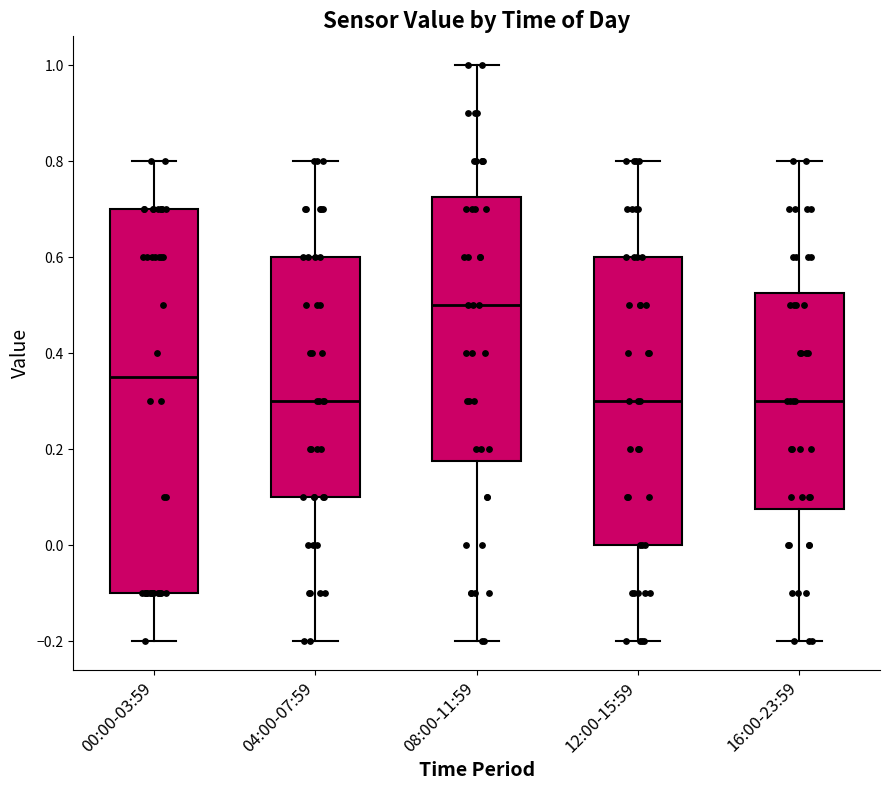

Reading left to right, transcribe this box plot: for each box, give where its median line is, the range the box spans, and where its two whiskers end, as read against the y-axis. The values are not printed on the chart, so give them approximately, as read against the axis.

00:00-03:59: median 0.36, box -0.10 to 0.70, whiskers -0.20 to 0.80
04:00-07:59: median 0.30, box 0.10 to 0.60, whiskers -0.20 to 0.80
08:00-11:59: median 0.50, box 0.18 to 0.72, whiskers -0.20 to 1.00
12:00-15:59: median 0.30, box 0.00 to 0.60, whiskers -0.20 to 0.80
16:00-23:59: median 0.30, box 0.08 to 0.52, whiskers -0.20 to 0.80